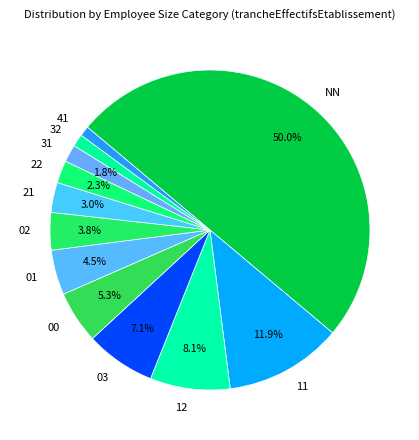

Approximately how many times larger is the value at 41 compared to 31?

0.6